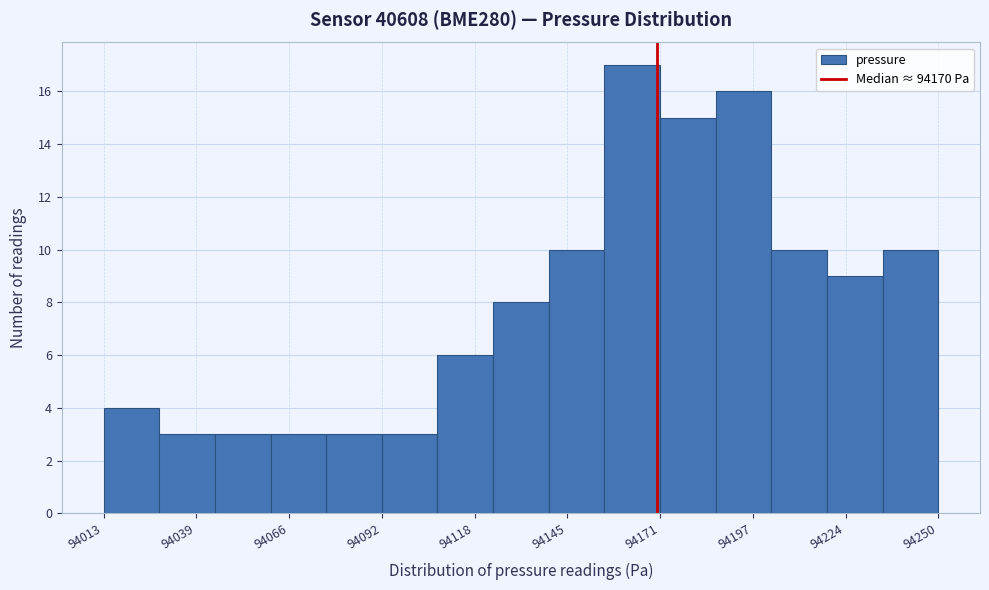

Read against the x-axis, roughly where is the centre of the tallest bar?

94165